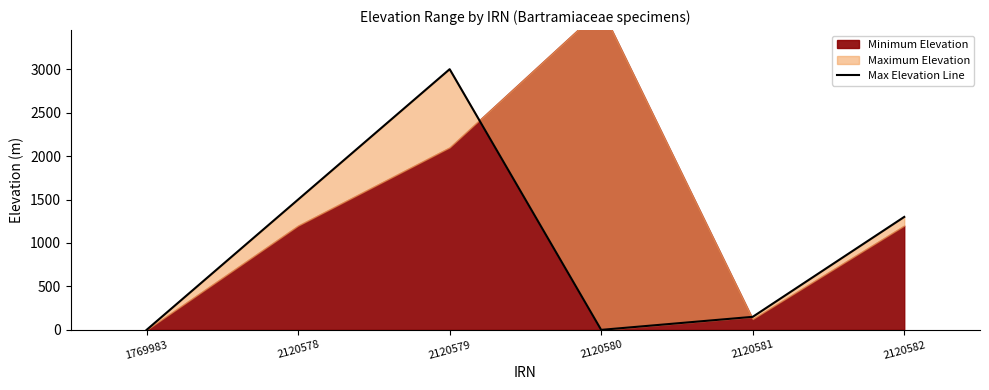

What is the maximum value shown in the chart?

3000